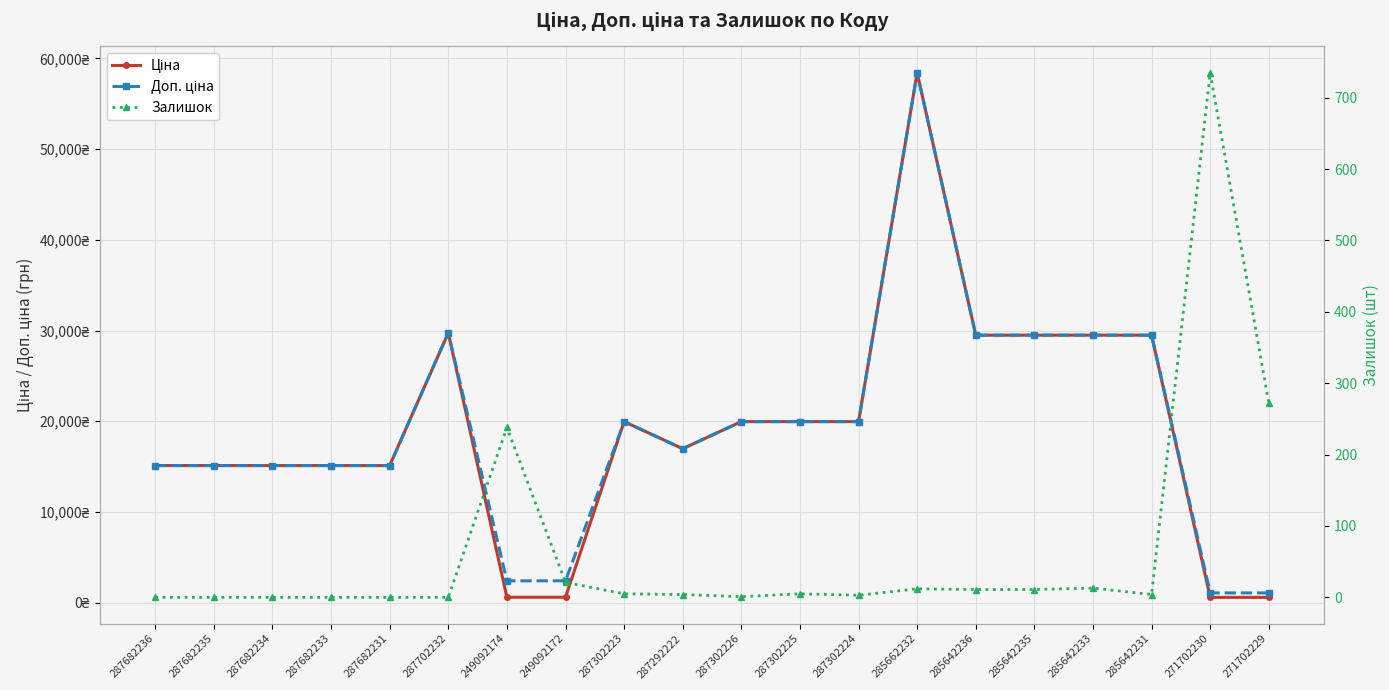

True or false: Доп. ціна has more than 2 points higher than both neighbors.

True